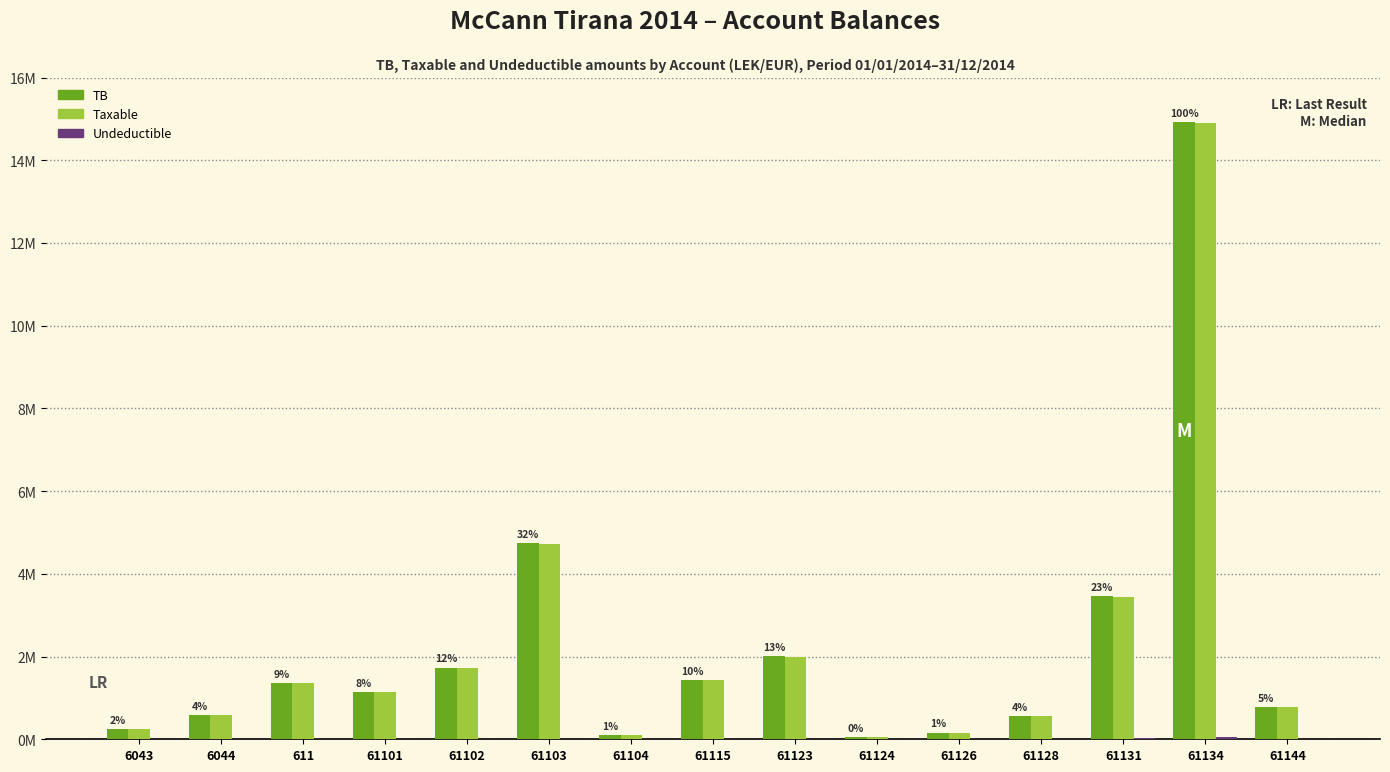

Is it true that Undeductible equals 0.0 at 61144?

True